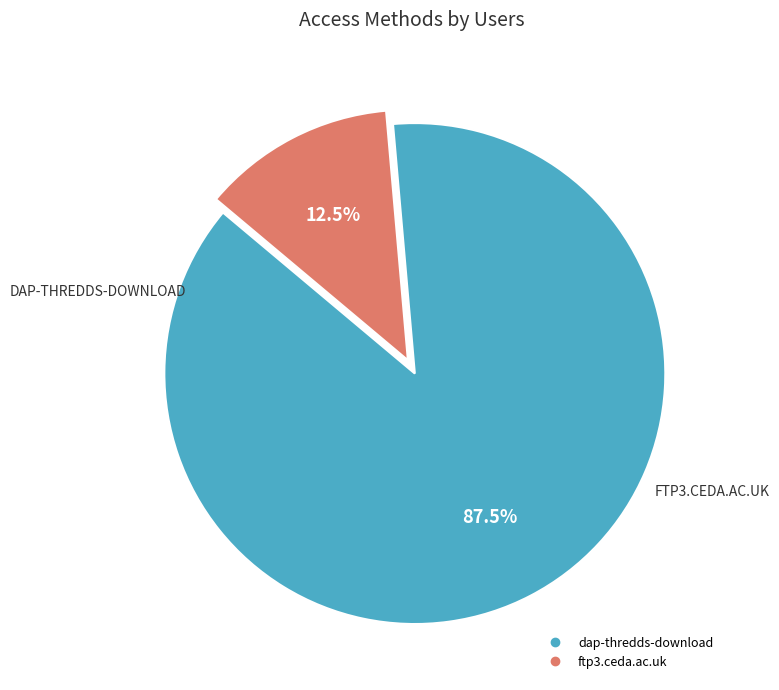

What is the majority slice?

dap-thredds-download